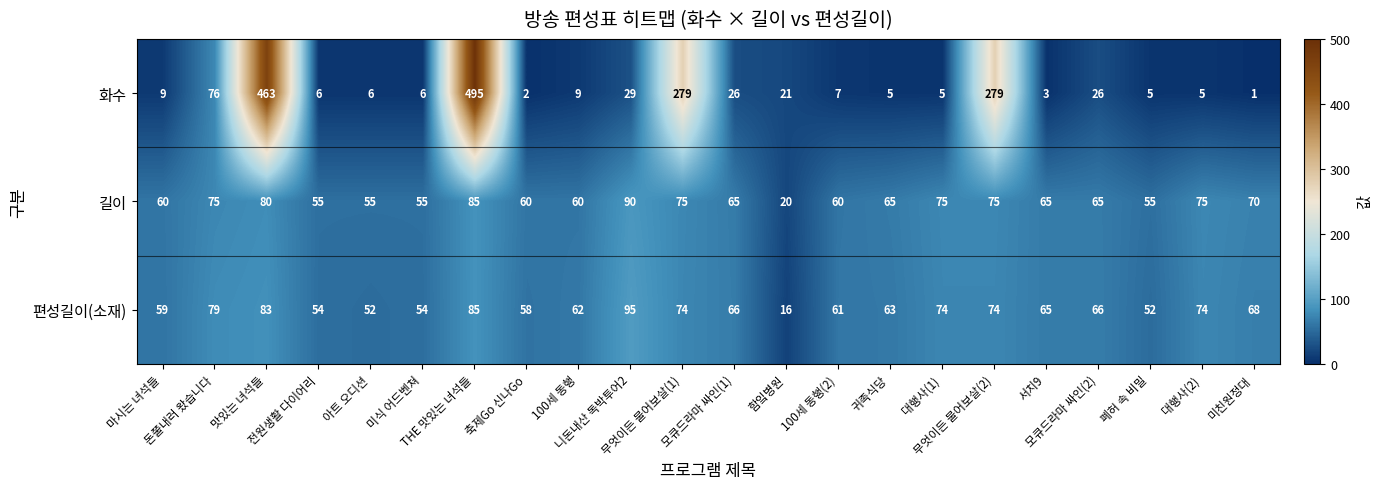

What is the difference between the second highest and second lowest values in the 화수 series?

461